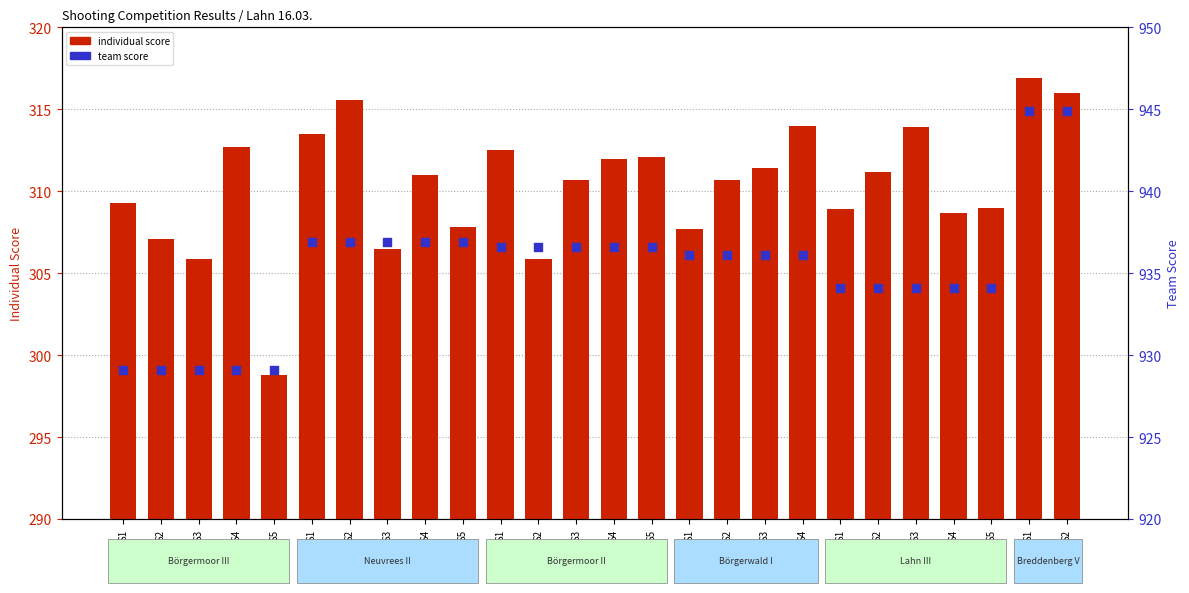

Which series has the largest total across all categories?

team score